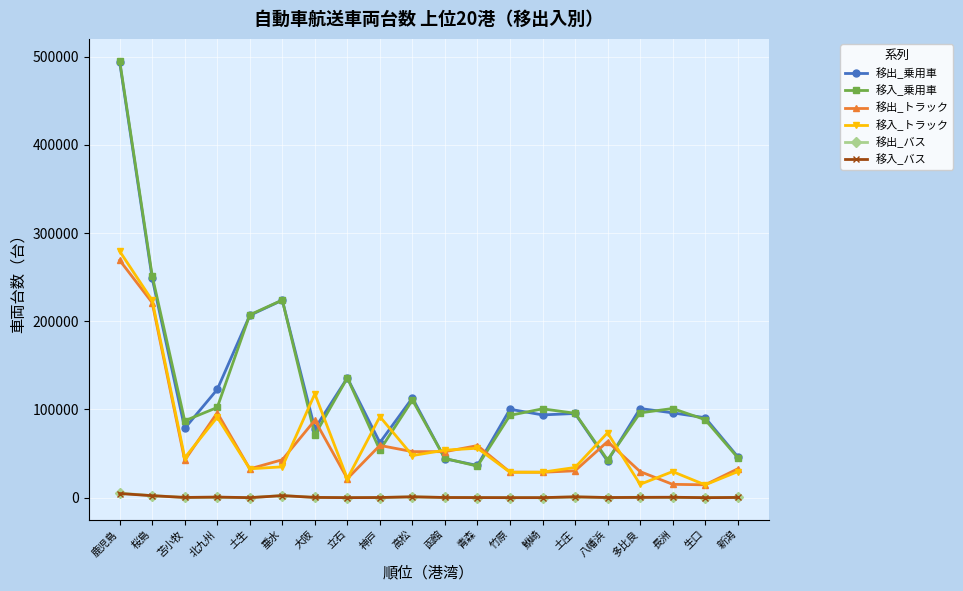

Where is 移入_トラック nearest to the value 146969?

大阪